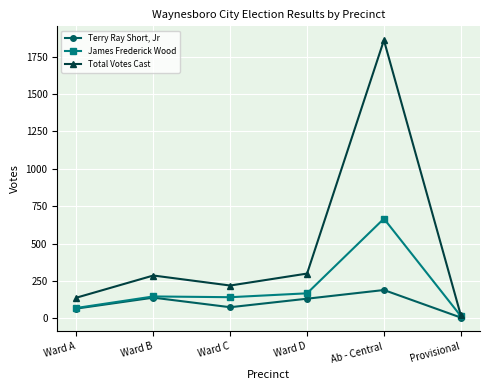

At Ward A, list the series in order from smallest to largest.

Terry Ray Short, Jr, James Frederick Wood, Total Votes Cast